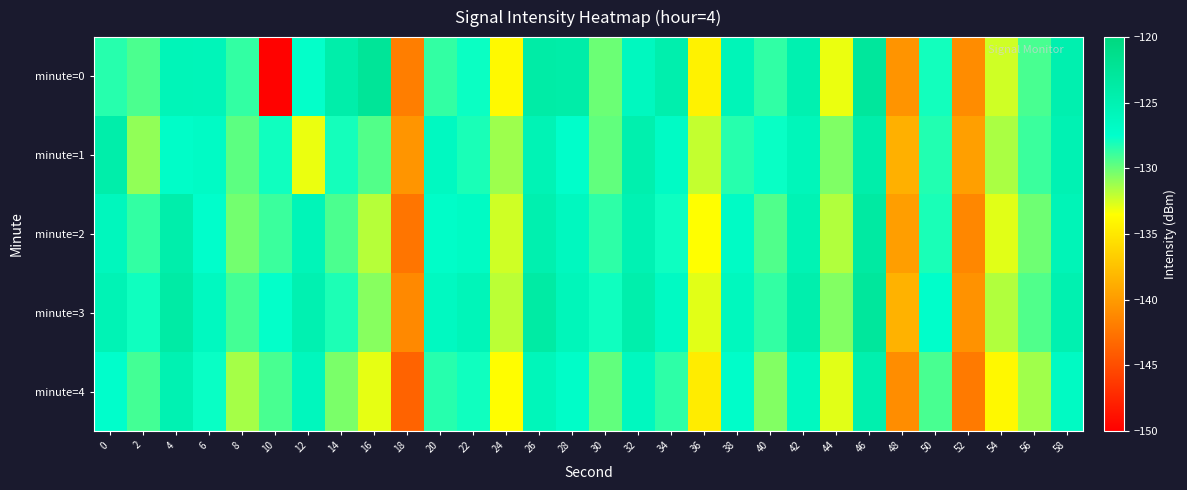

Which series has the widest spread of values?

minute=0